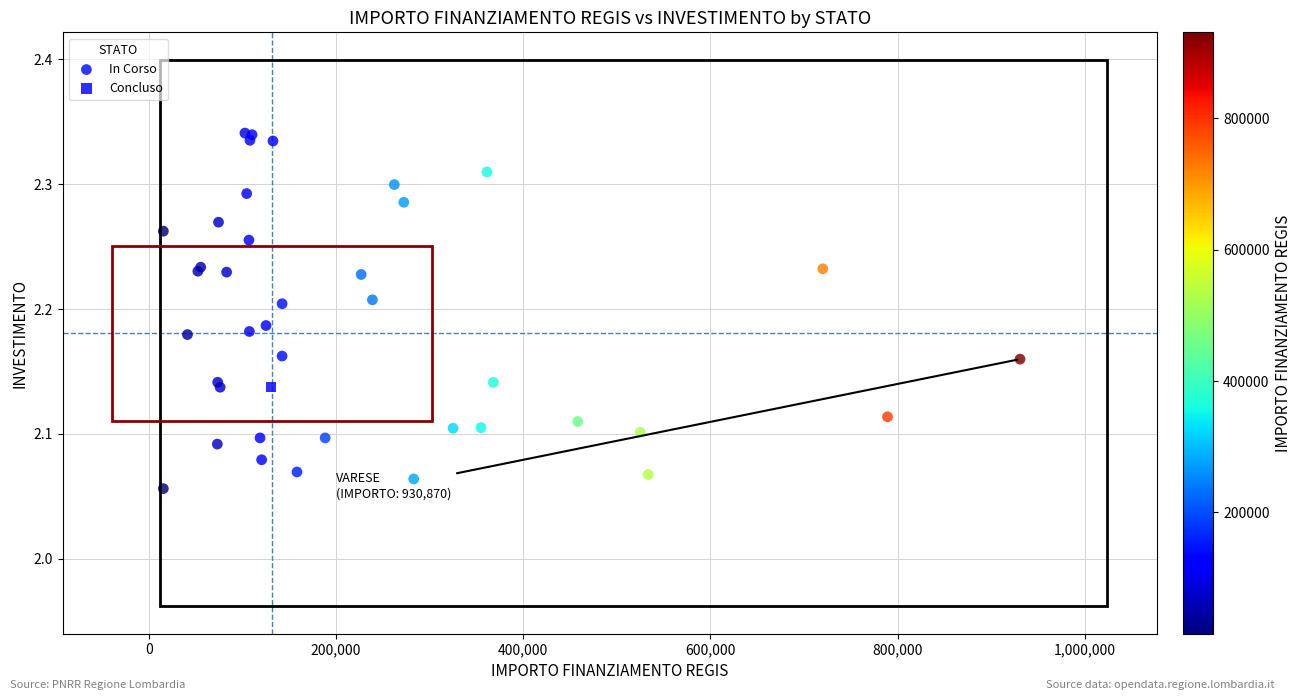

What are all the series names shown in the legend?

In Corso, Concluso